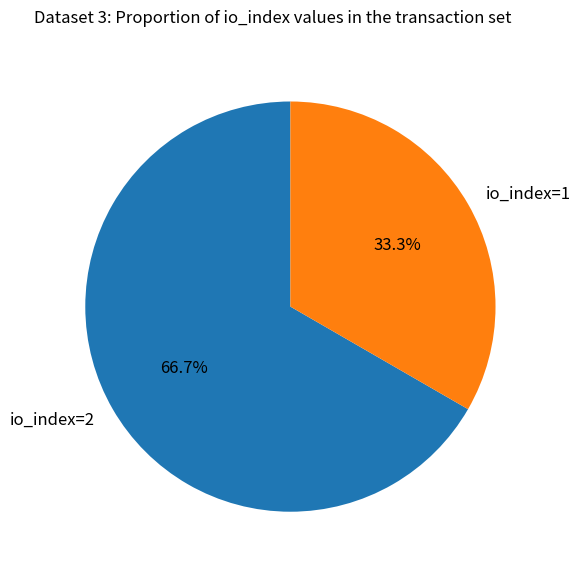

Approximately how many times larger is the value at io_index=2 compared to io_index=1?

2.0